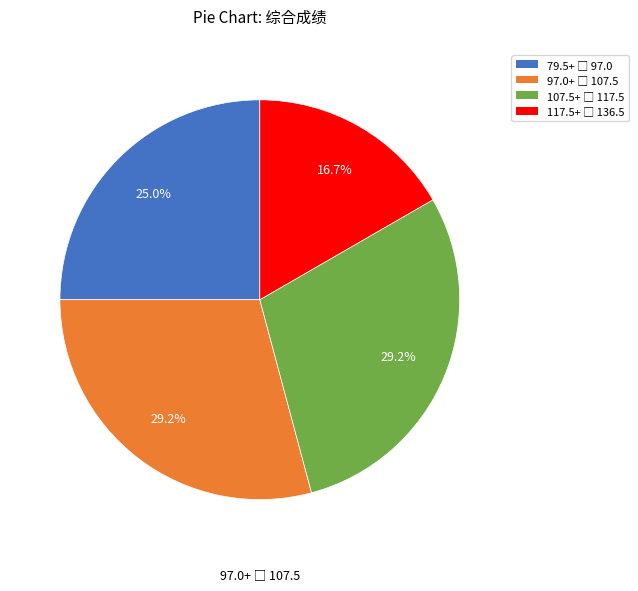

Is there any slice that represents more than half of the pie?

No